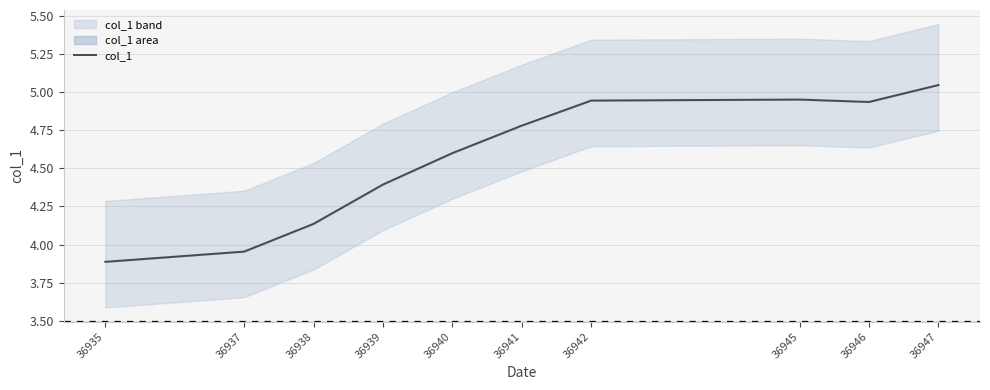

Which has a higher value, 36939 or 36942?

36942